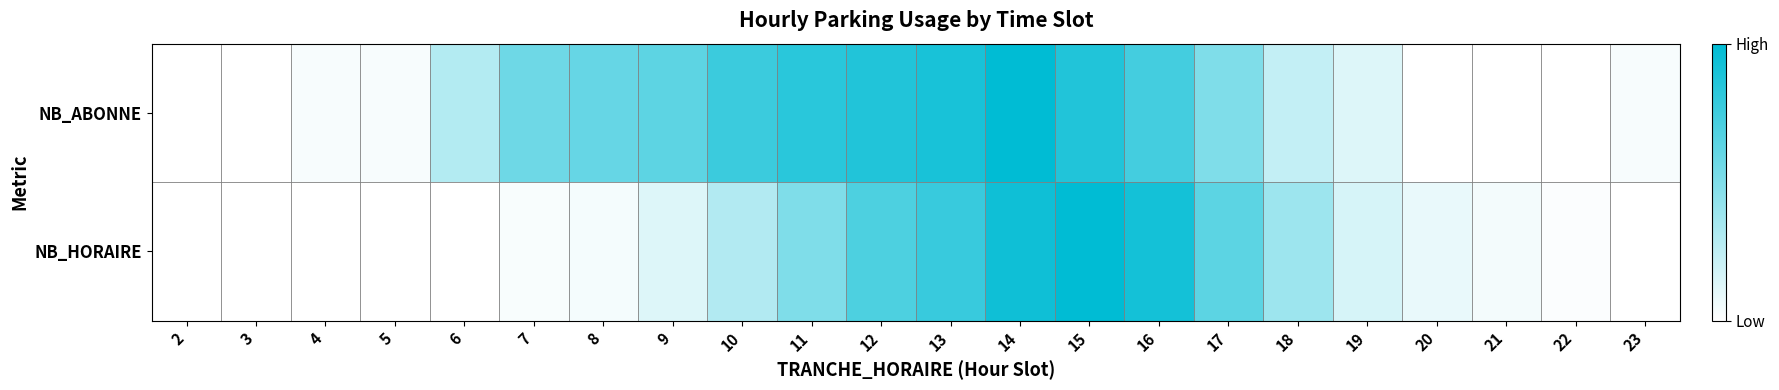

Which series has the largest range (max minus min)?

NB_ABONNE